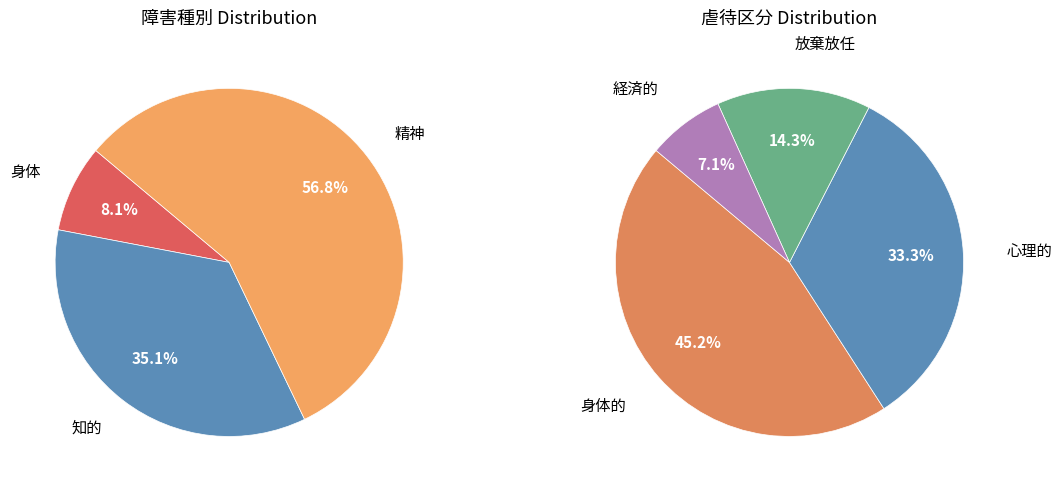

Which slice is the smallest?

身体